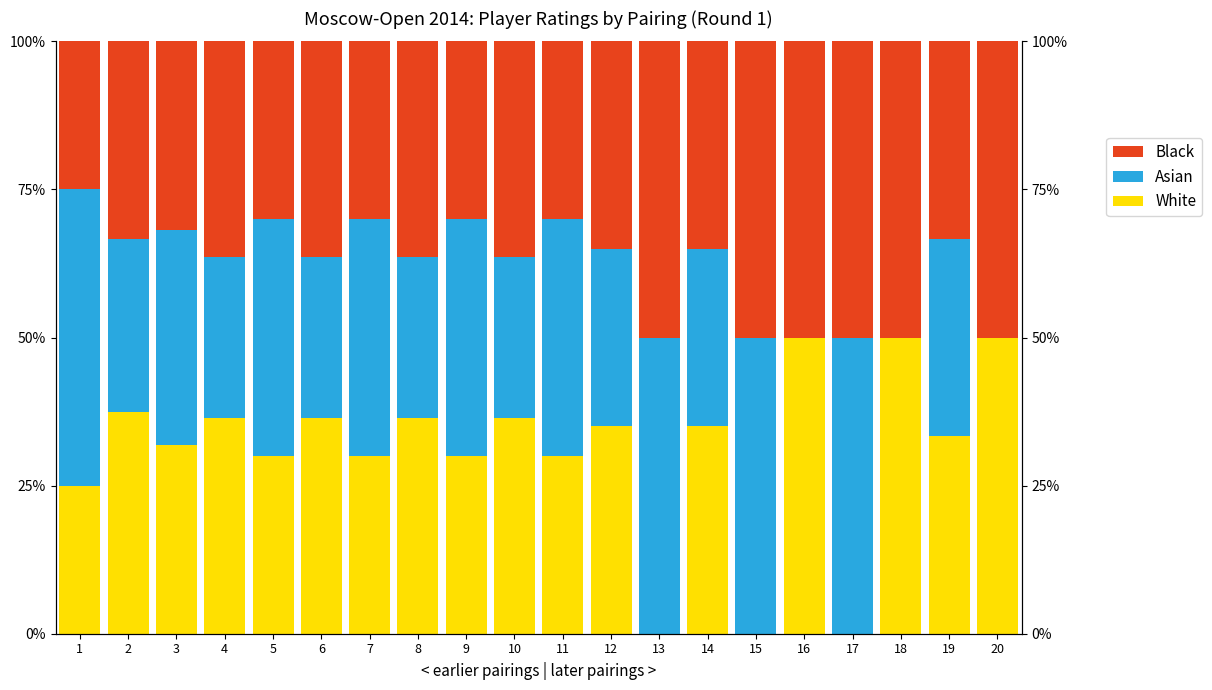

What are all the series names shown in the legend?

White, Asian, Black